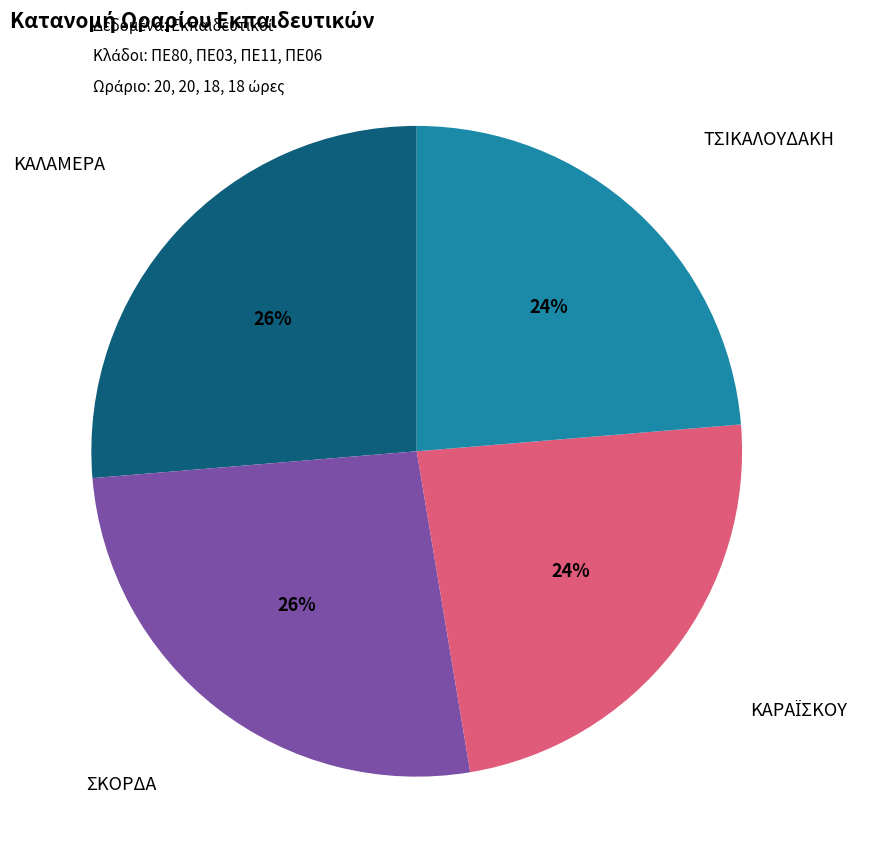

How many segments does this pie chart have?

4